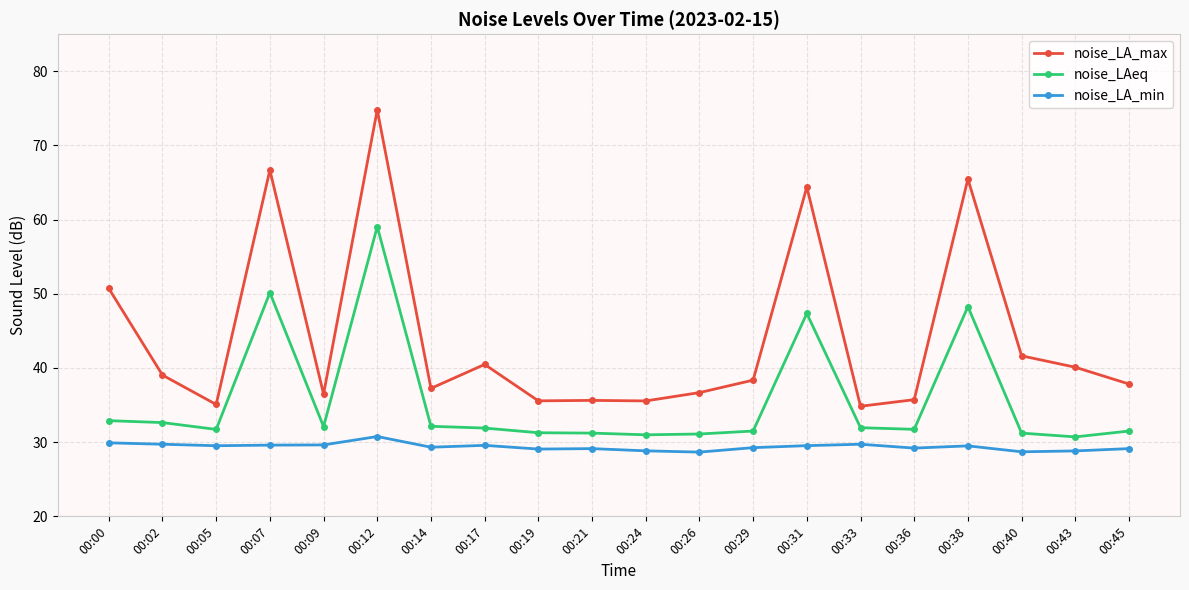

Is the value of noise_LAeq at 00:19 greater than the value of noise_LA_max at 00:19?

No